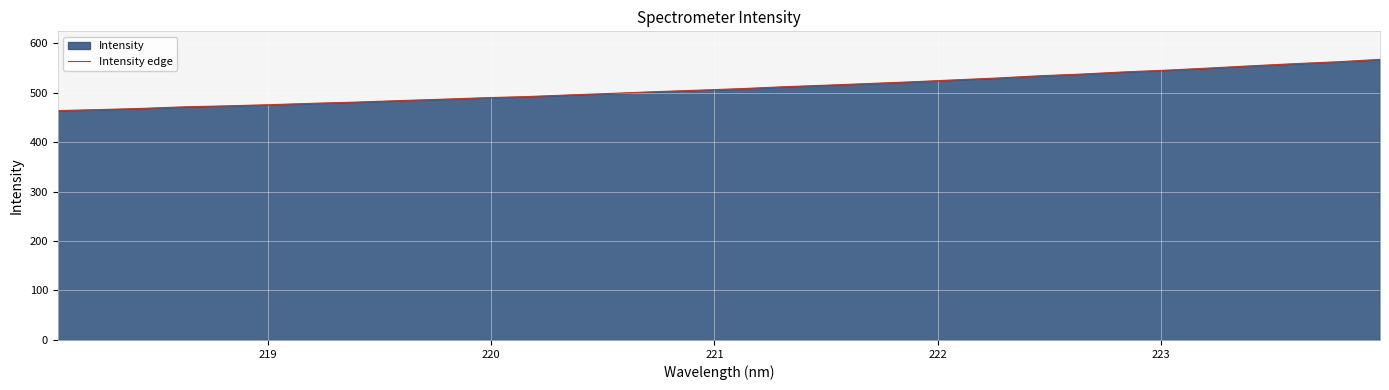

Count the number of values greater than 507.

16